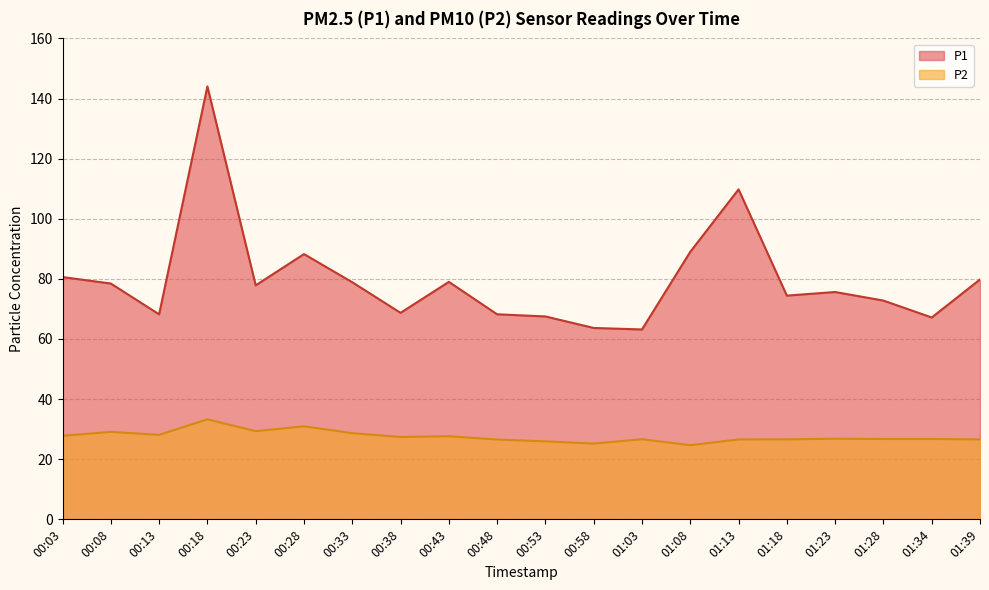

The value of P2 at 00:48 is 43.3. True or false?

False